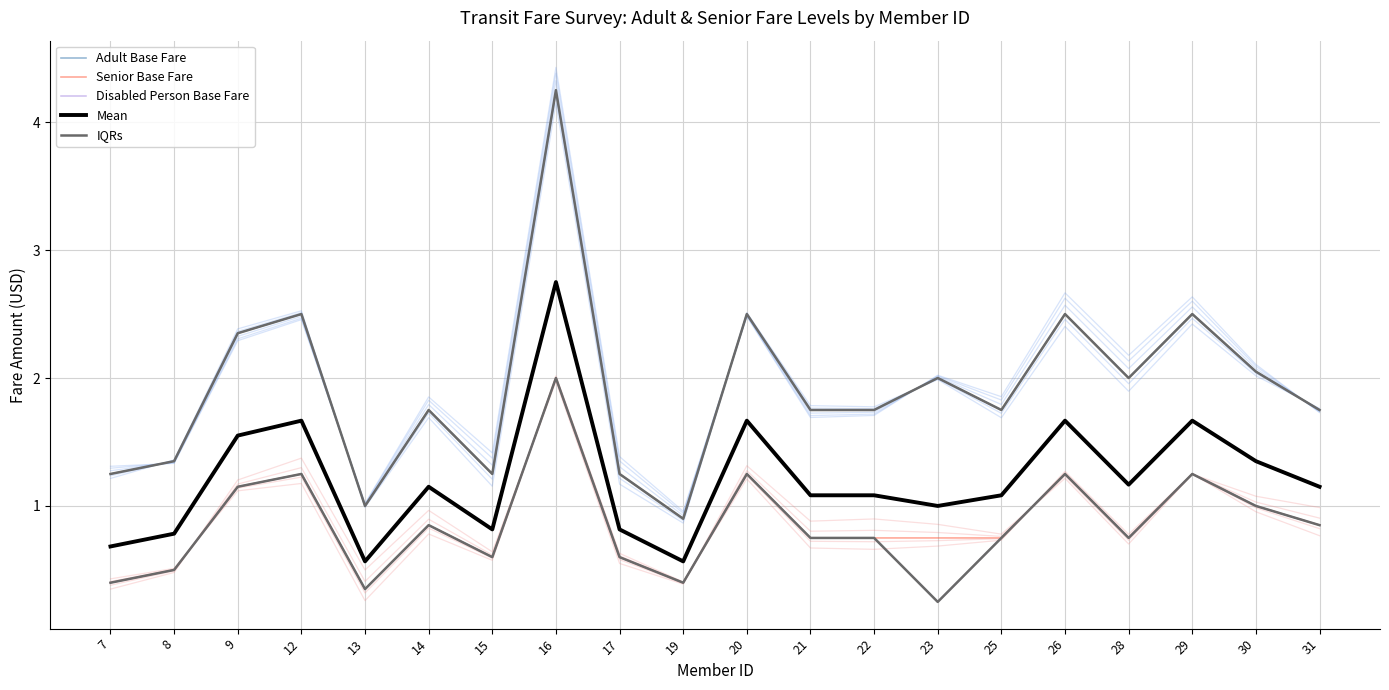

Reading left to right, what are all the values shown in this chart?

Adult Base Fare: 7=1.2	8=1.4	9=2.4	12=2.5	13=1.0	14=1.8	15=1.2	16=4.2	17=1.2	19=0.9	20=2.5	21=1.8	22=1.8	23=2.0	25=1.8	26=2.5	28=2.0	29=2.5	30=2.0	31=1.8
Senior Base Fare: 7=0.4	8=0.5	9=1.1	12=1.2	13=0.3	14=0.8	15=0.6	16=2.0	17=0.6	19=0.4	20=1.2	21=0.8	22=0.8	23=0.8	25=0.8	26=1.2	28=0.8	29=1.2	30=1.0	31=0.8
Disabled Person Base Fare: 7=0.4	8=0.5	9=1.1	12=1.2	13=0.3	14=0.8	15=0.6	16=2.0	17=0.6	19=0.4	20=1.2	21=0.8	22=0.8	23=0.2	25=0.8	26=1.2	28=0.8	29=1.2	30=1.0	31=0.8
Mean: 7=0.7	8=0.8	9=1.6	12=1.7	13=0.6	14=1.2	15=0.8	16=2.8	17=0.8	19=0.6	20=1.7	21=1.1	22=1.1	23=1.0	25=1.1	26=1.7	28=1.2	29=1.7	30=1.3	31=1.2
IQRs: 7=1.2	8=1.4	9=2.4	12=2.5	13=1.0	14=1.8	15=1.2	16=4.2	17=1.2	19=0.9	20=2.5	21=1.8	22=1.8	23=2.0	25=1.8	26=2.5	28=2.0	29=2.5	30=2.0	31=1.8